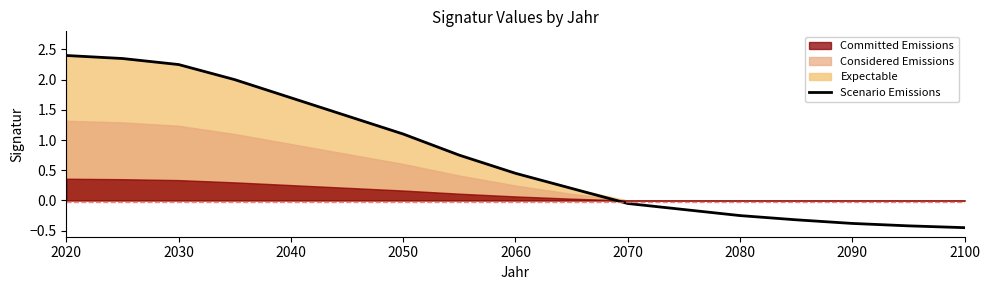

Which category has the highest value across all series?

2020